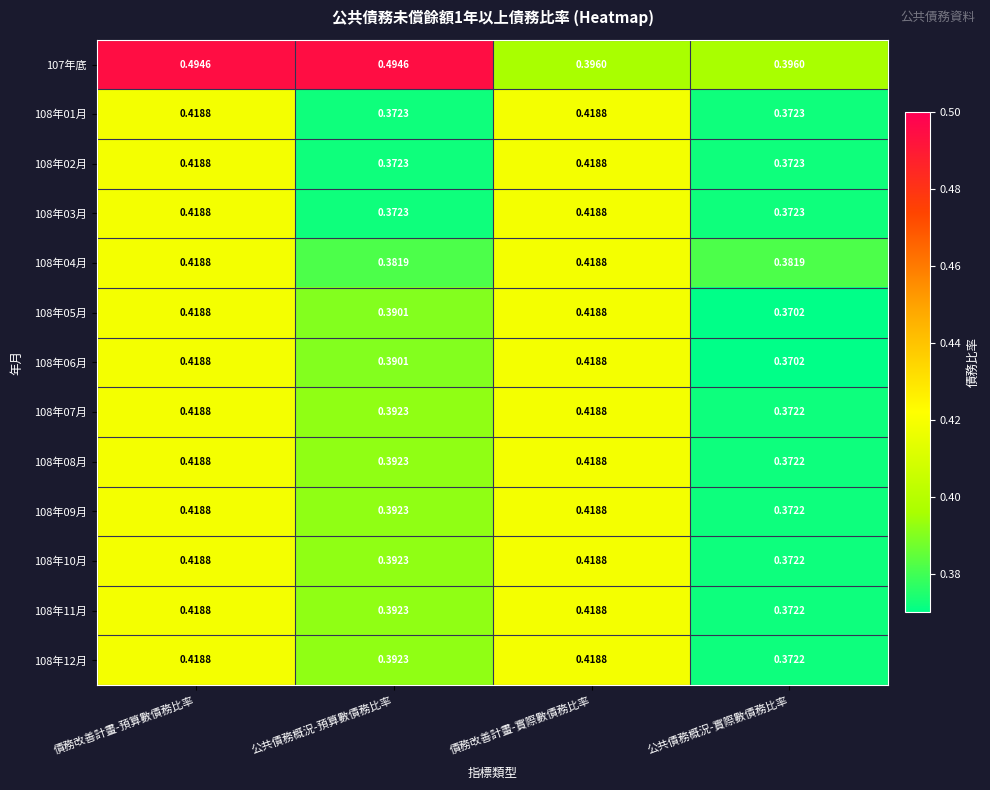

At which category is the sum across all series the highest?

債務改善計畫-預算數債務比率